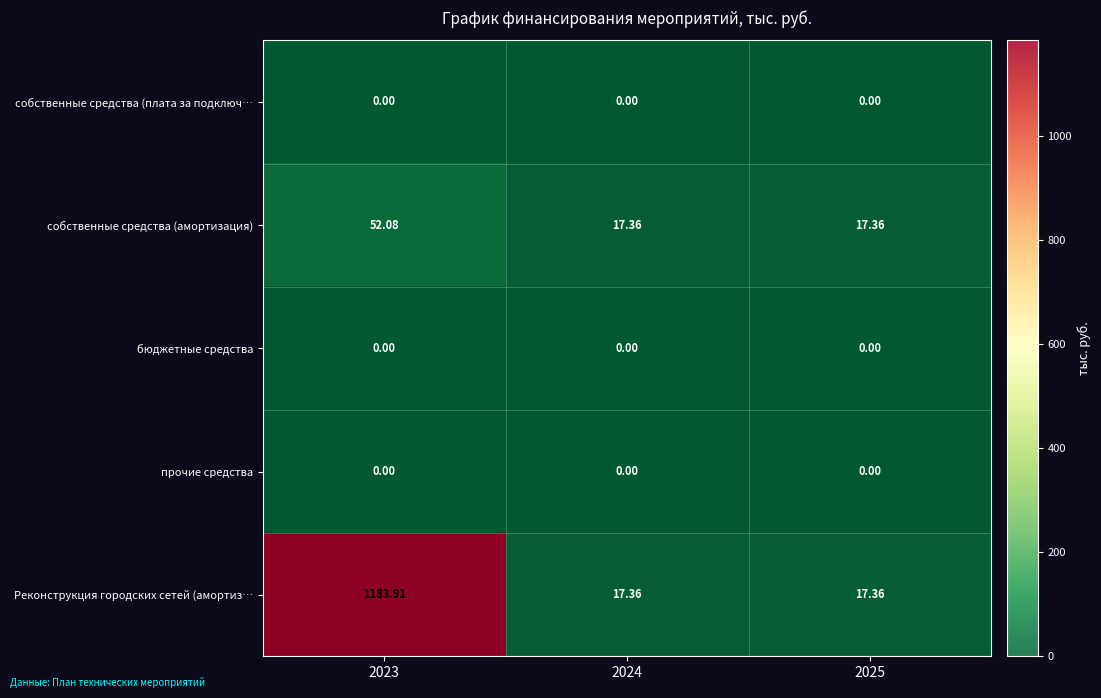

Between 2023 and 2024, which series saw the biggest shift?

Реконструкция городских сетей (амортиз…